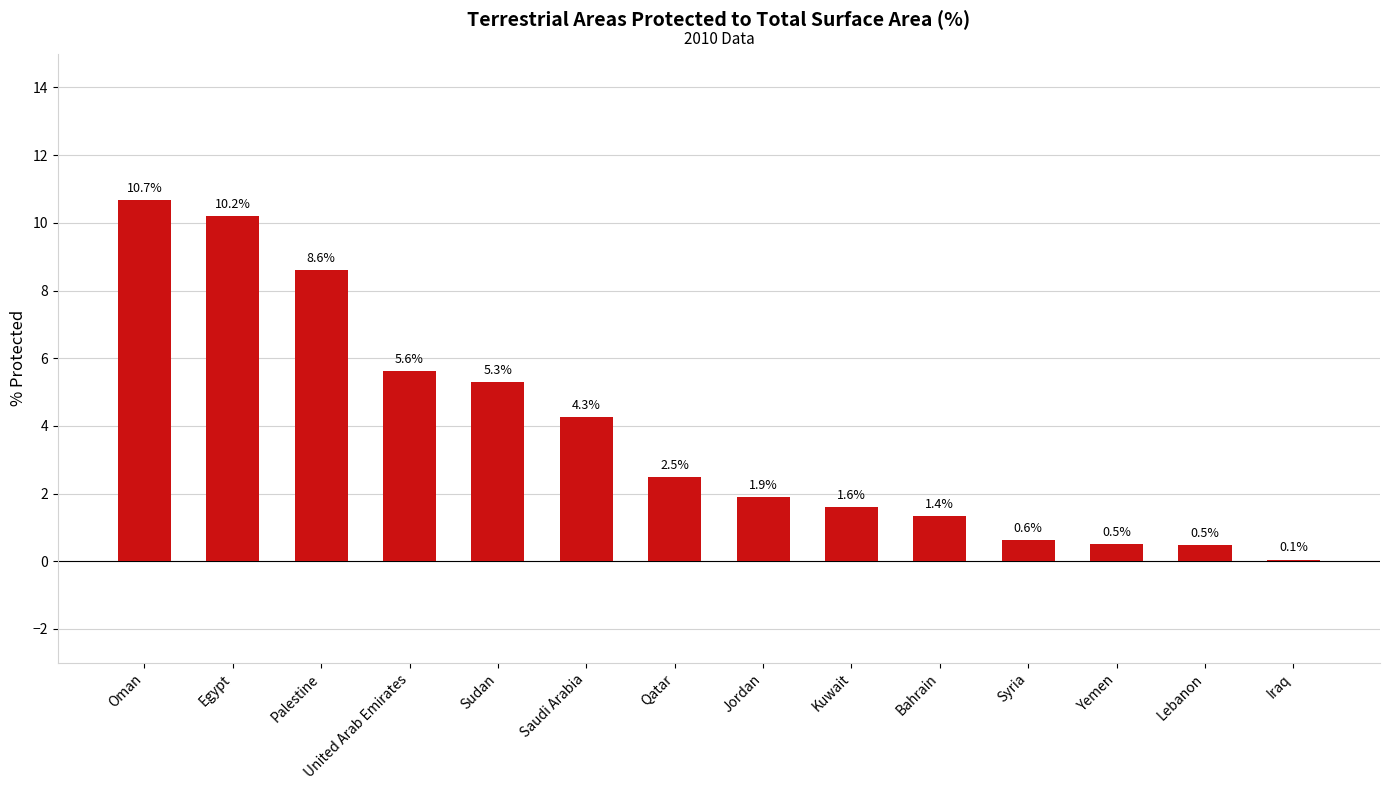

Approximately how many times larger is the value at Yemen compared to Egypt?

0.1